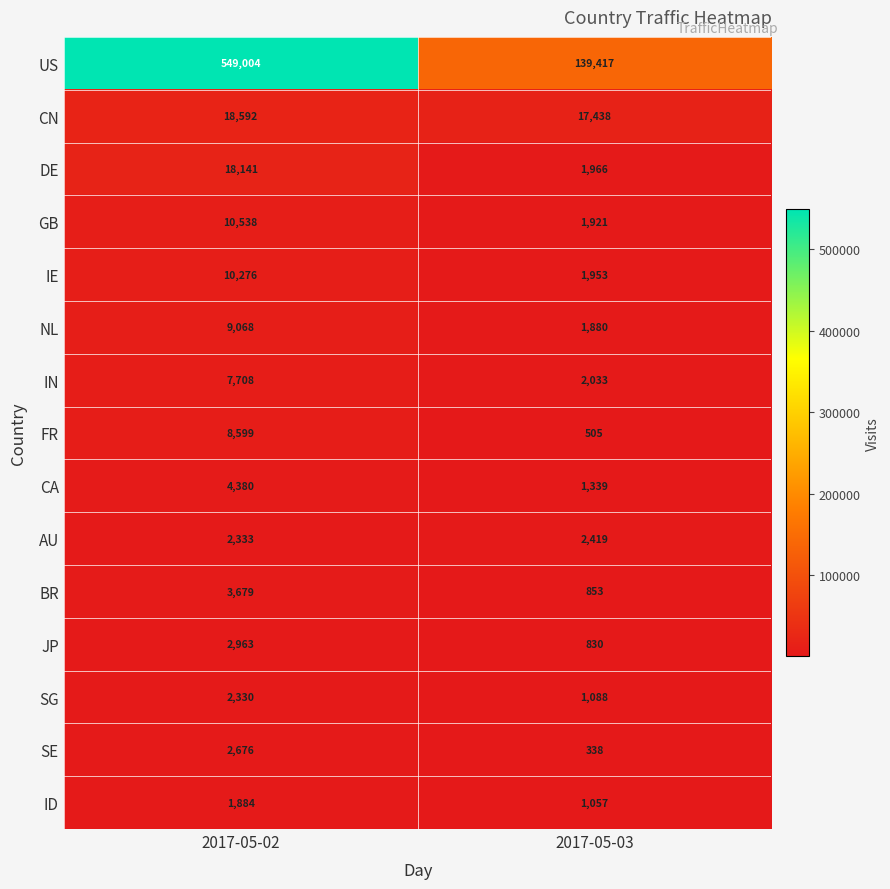

What is the total value across all series at 2017-05-03?

175037